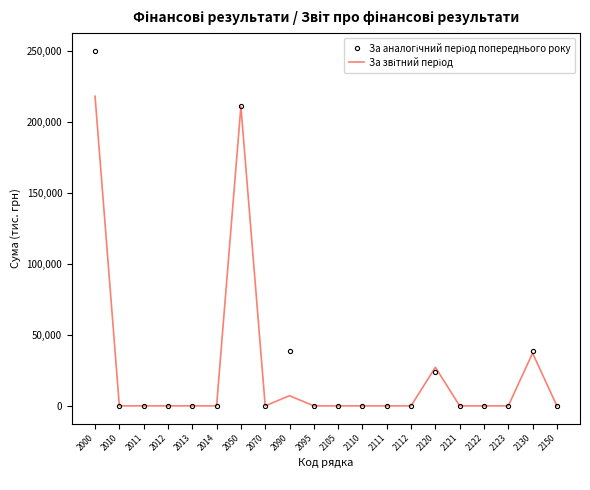

At which category is the sum across all series the highest?

2000